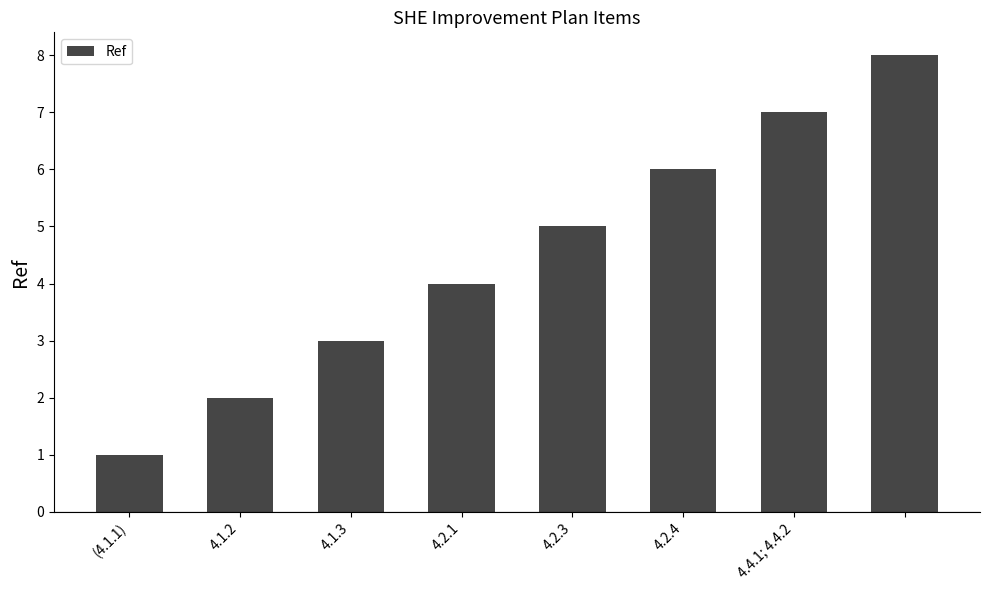

Are the bars horizontal?

No